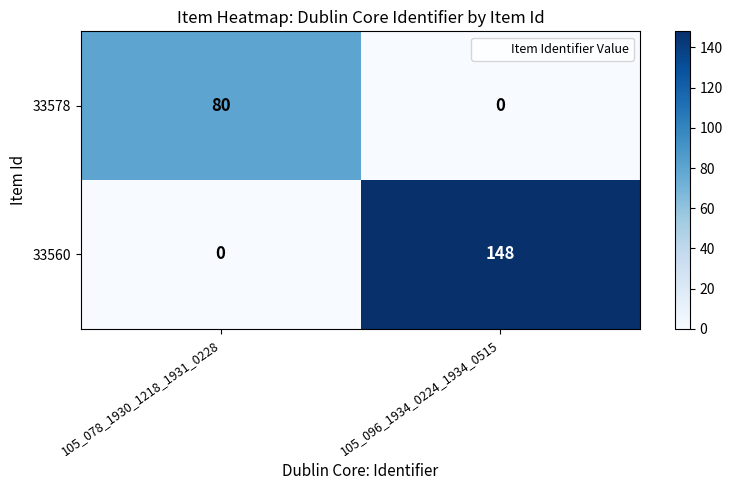

Which category has the highest value across all series?

105_096_1934_0224_1934_0515